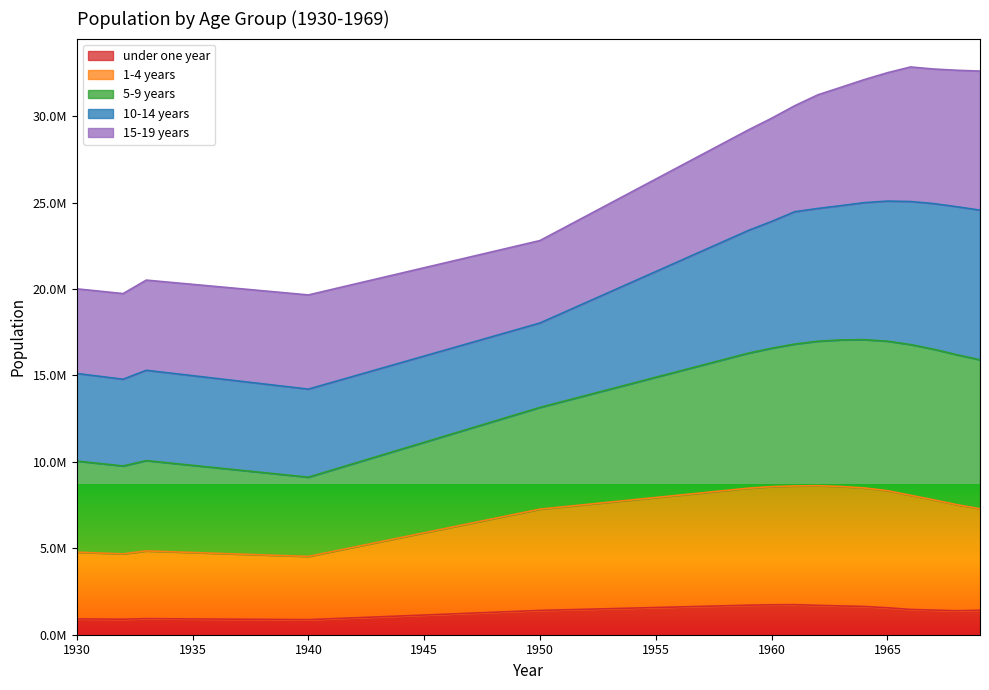

What are all the series names shown in the legend?

under one year, 1-4 years, 5-9 years, 10-14 years, 15-19 years